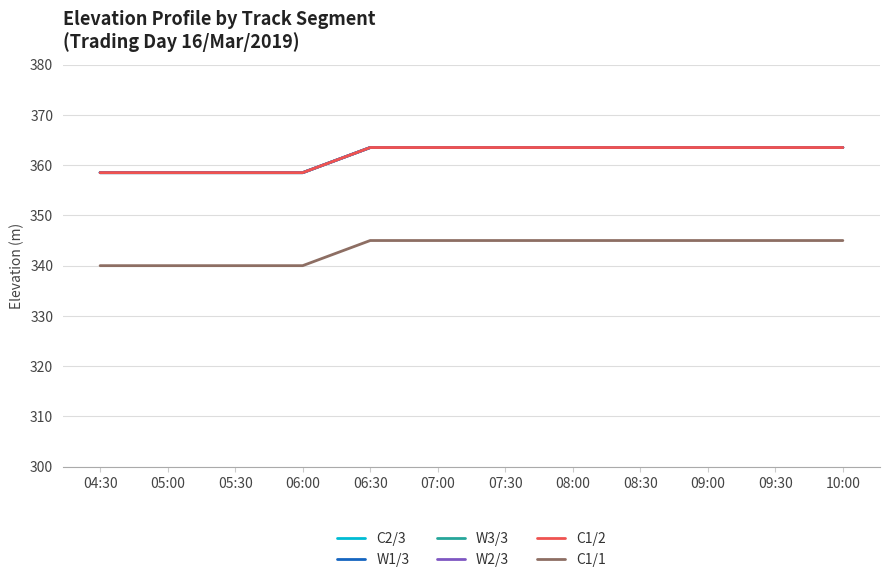

Where does the W2/3 series first go above 363?

06:30